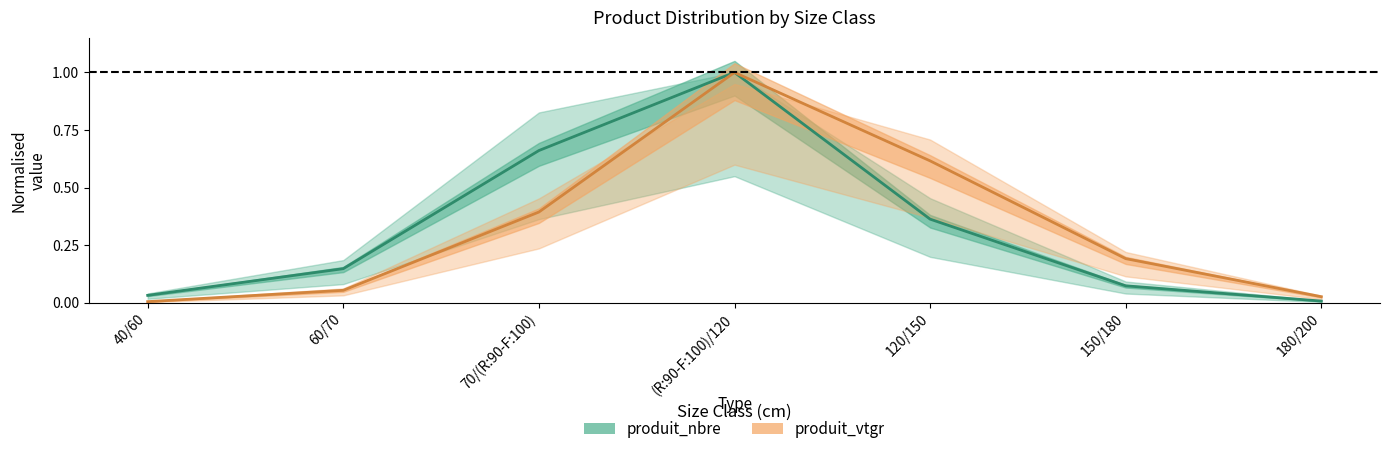

At which category is the sum across all series the highest?

(R:90-F:100)/120